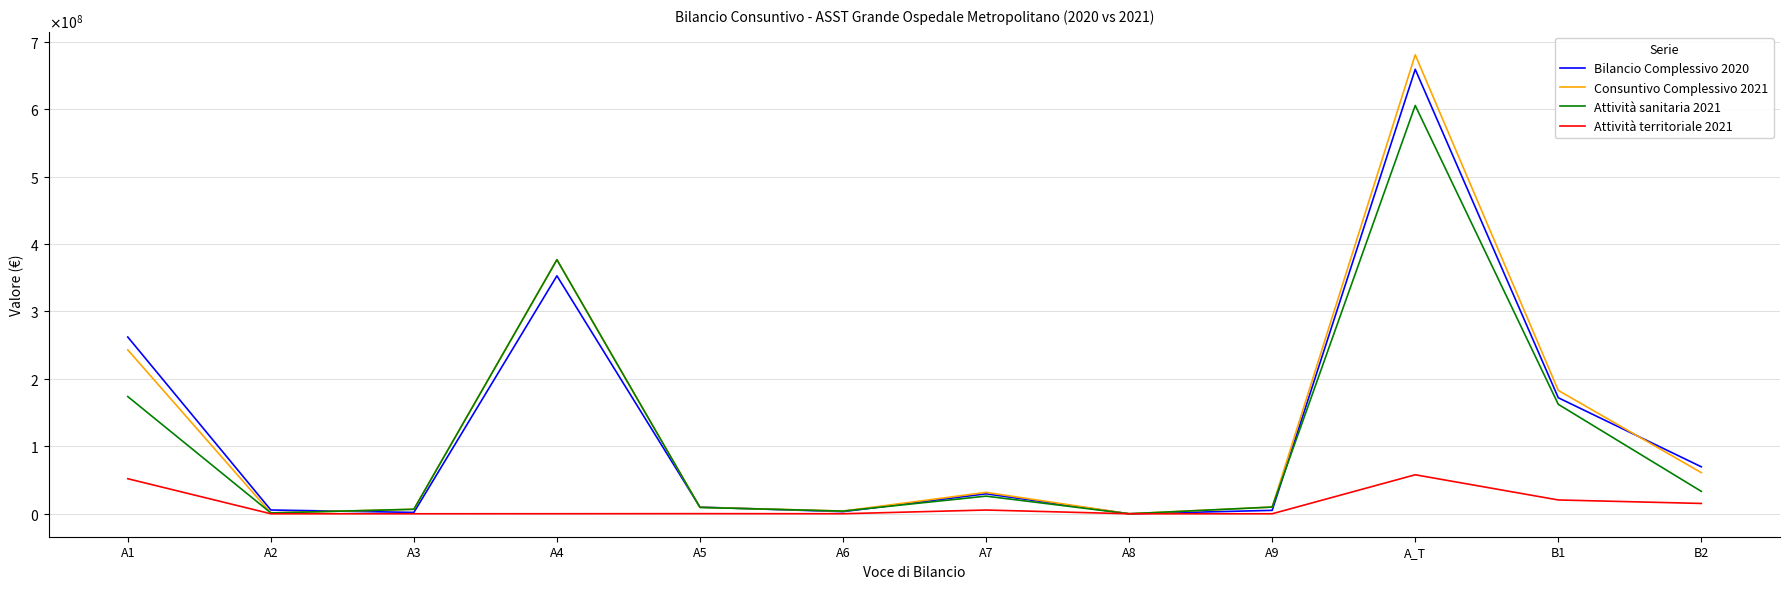

The Attività territoriale 2021 series shows 0 at A2. True or false?

True